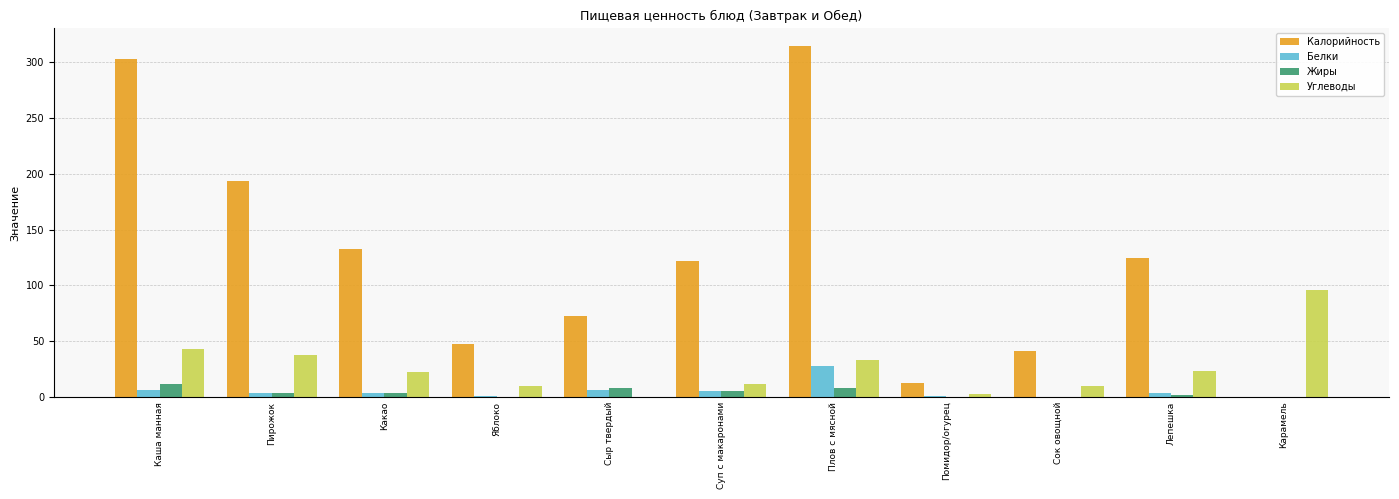

Which series has the largest total across all categories?

Калорийность